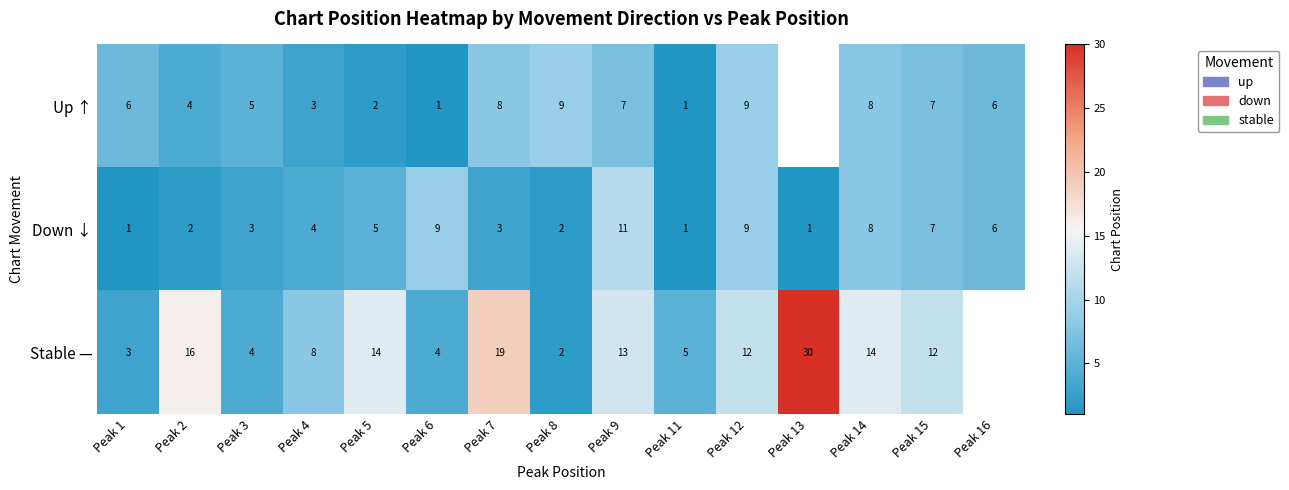

True or false: Stable — has a value of 0.9 at Peak 1.

False